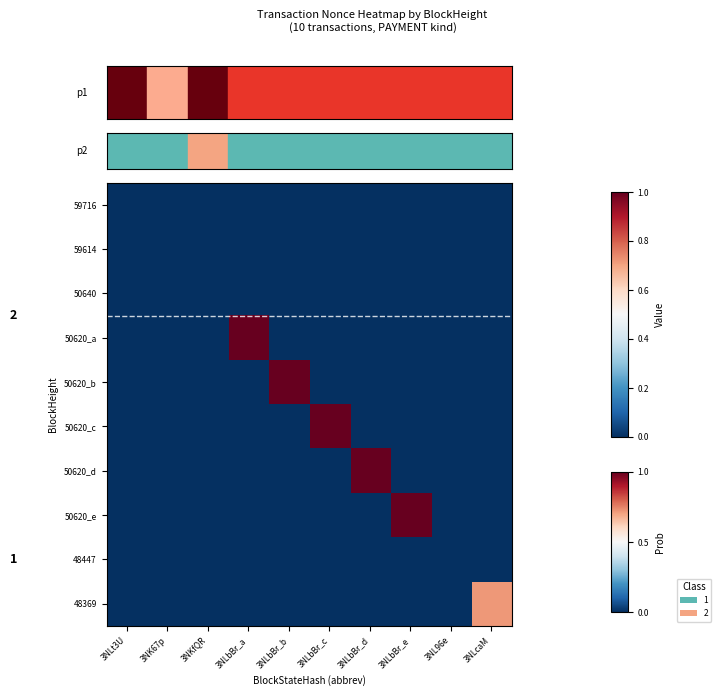

What is the greatest value displayed?

1.0